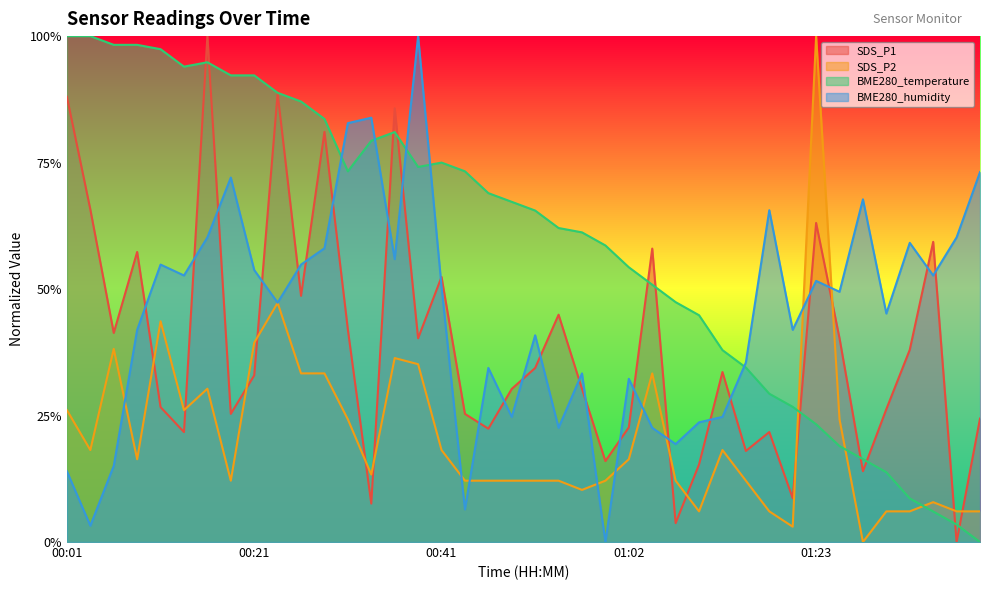

The value of BME280_humidity at 01:34 is 0.4. True or false?

False